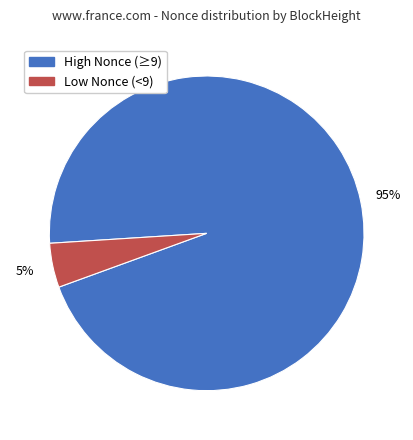

Does any single category account for the majority?

Yes